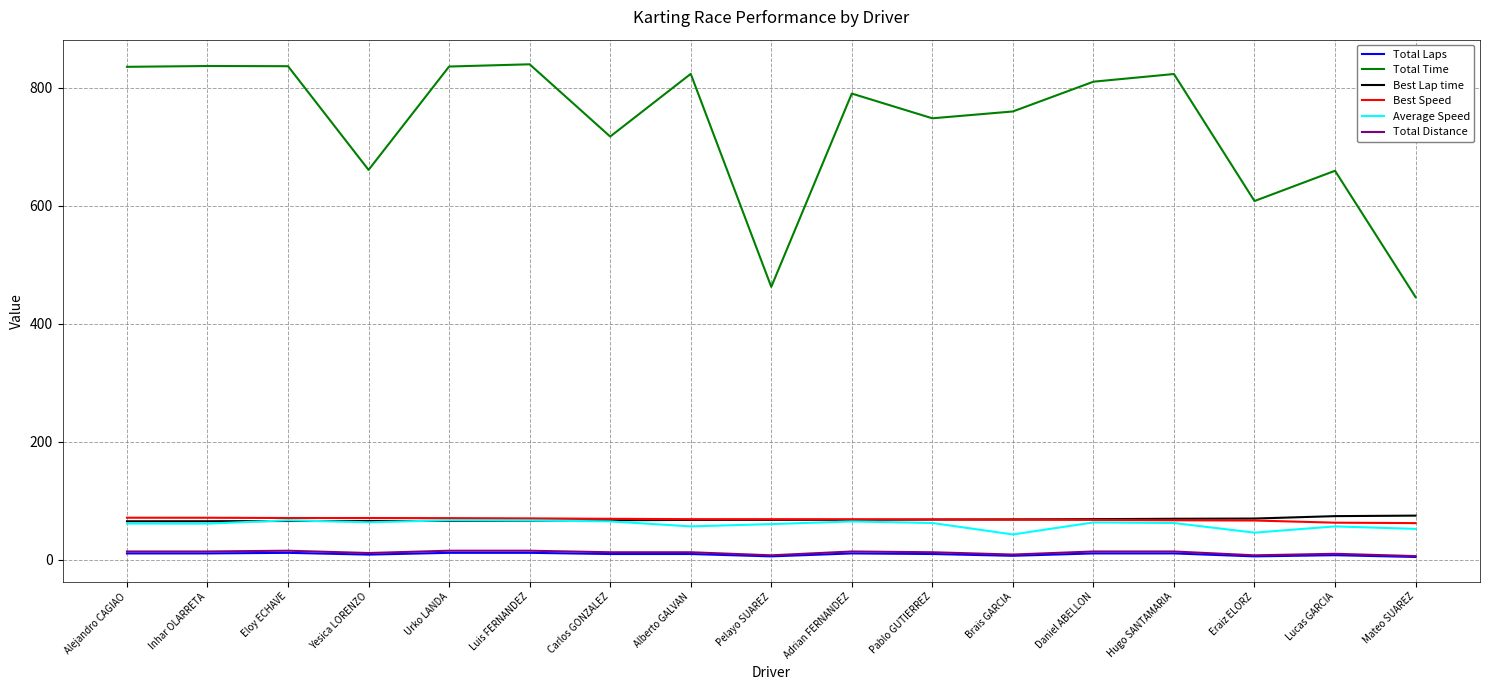

Is the value of Total Laps at Pablo GUTIERREZ greater than the value of Best Speed at Eloy ECHAVE?

No